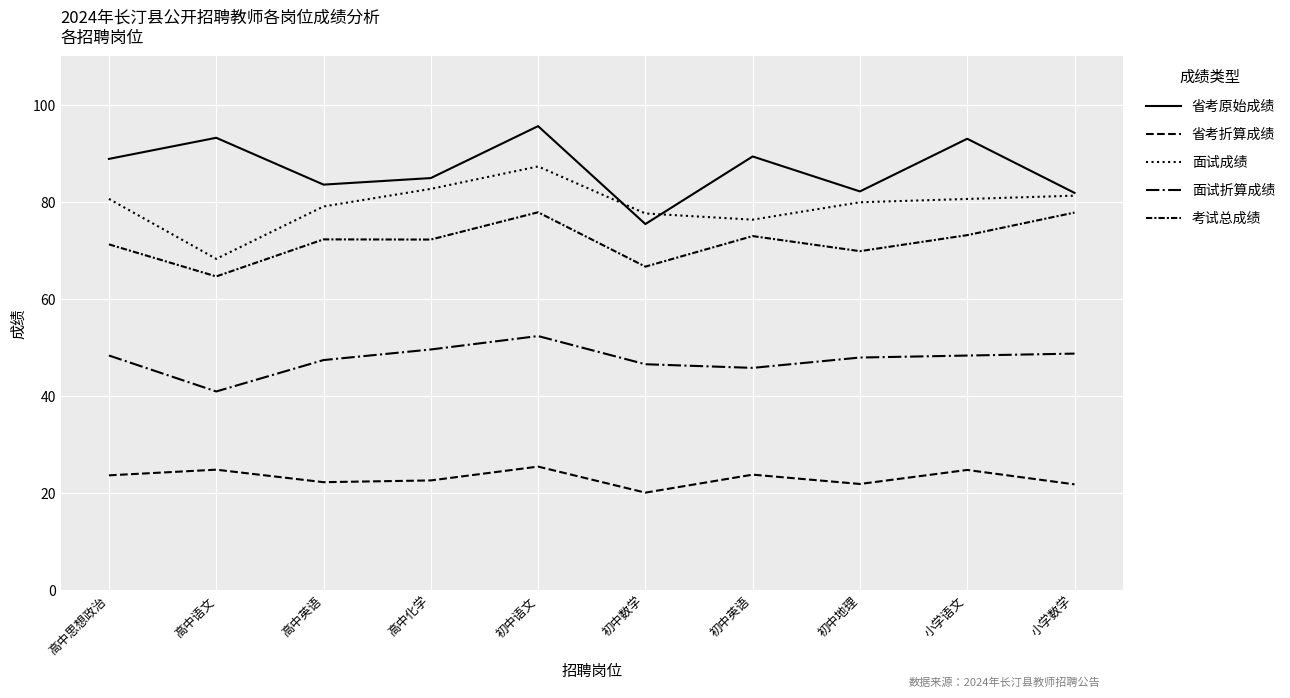

Is this an area chart (filled region under the line)?

No